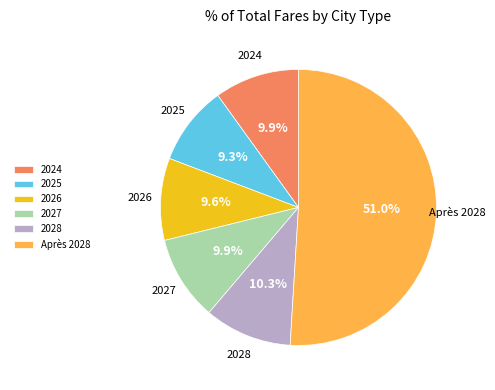

What percentage is the 2024 slice, to the nearest percent?

10%